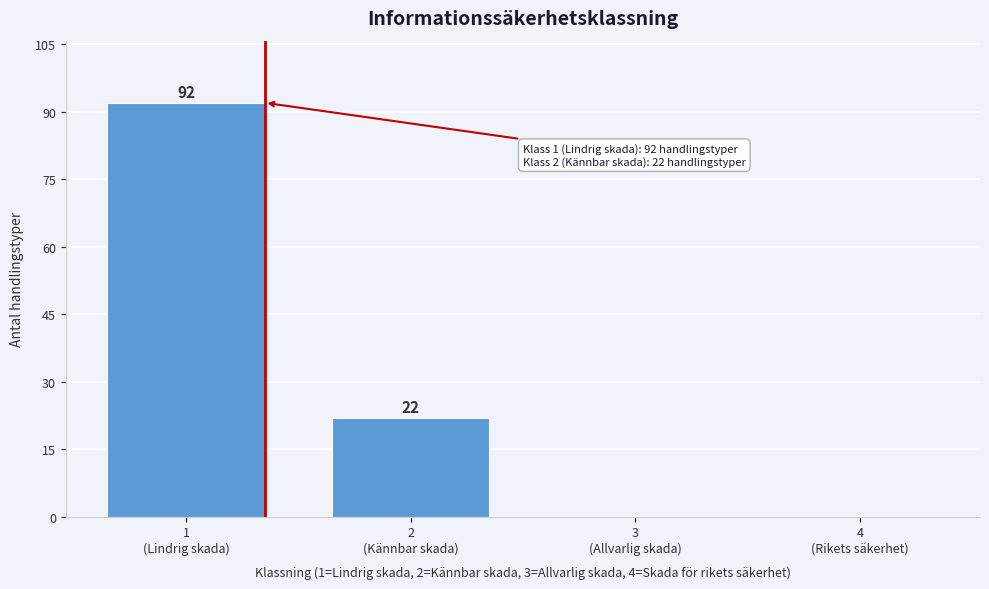

What is the maximum value shown in the chart?

92